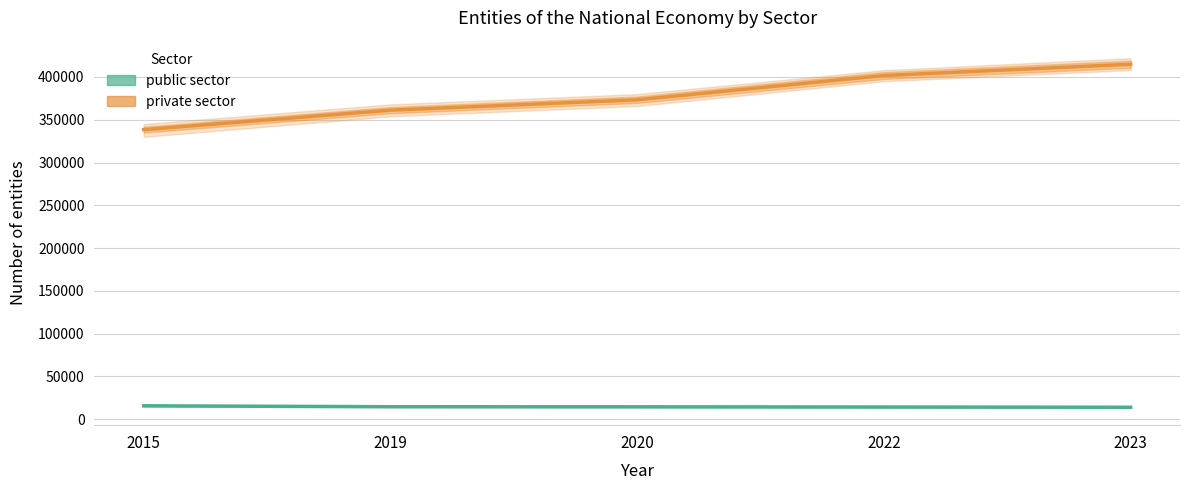

Which series has the largest total across all categories?

private sector